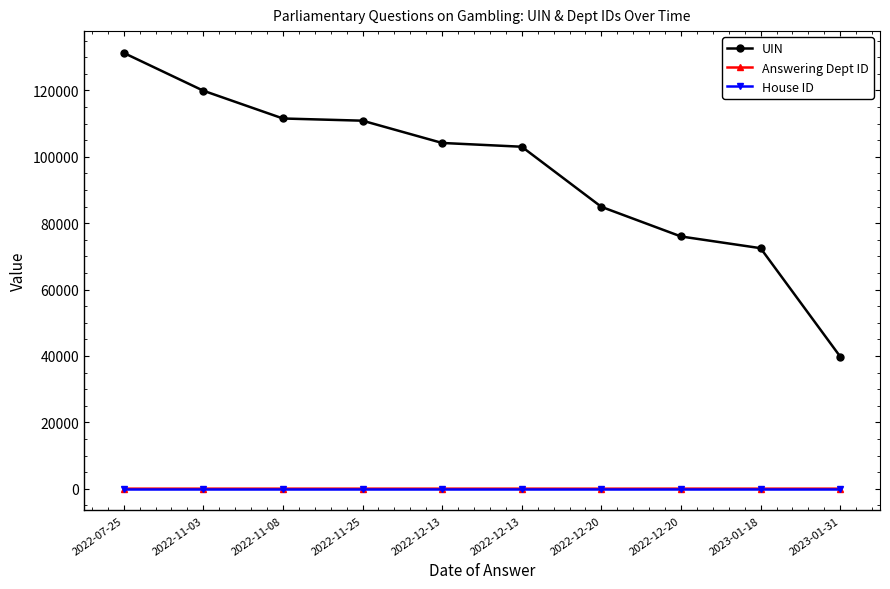

How many categories are shown in the chart?

10